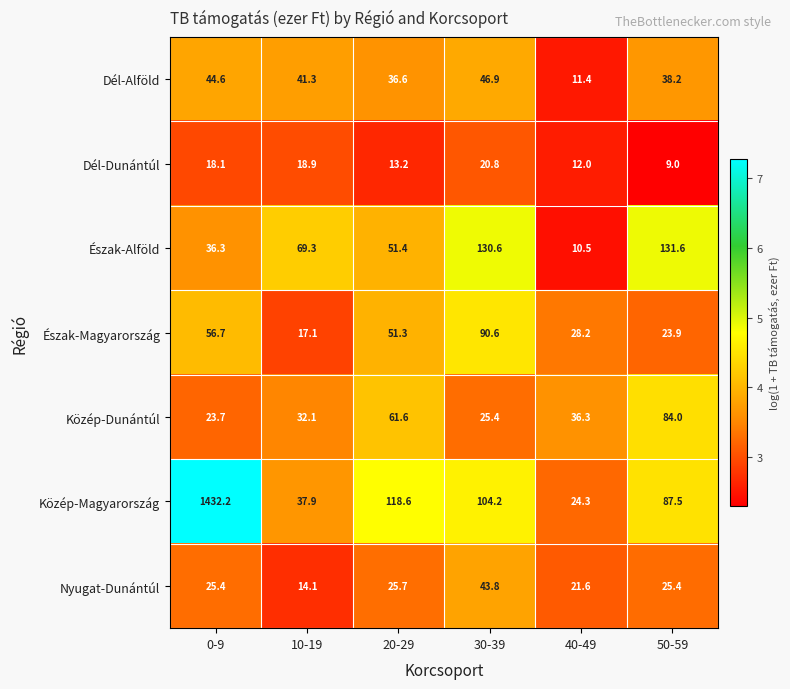

What is the sum of all Nyugat-Dunántúl values?

156.0